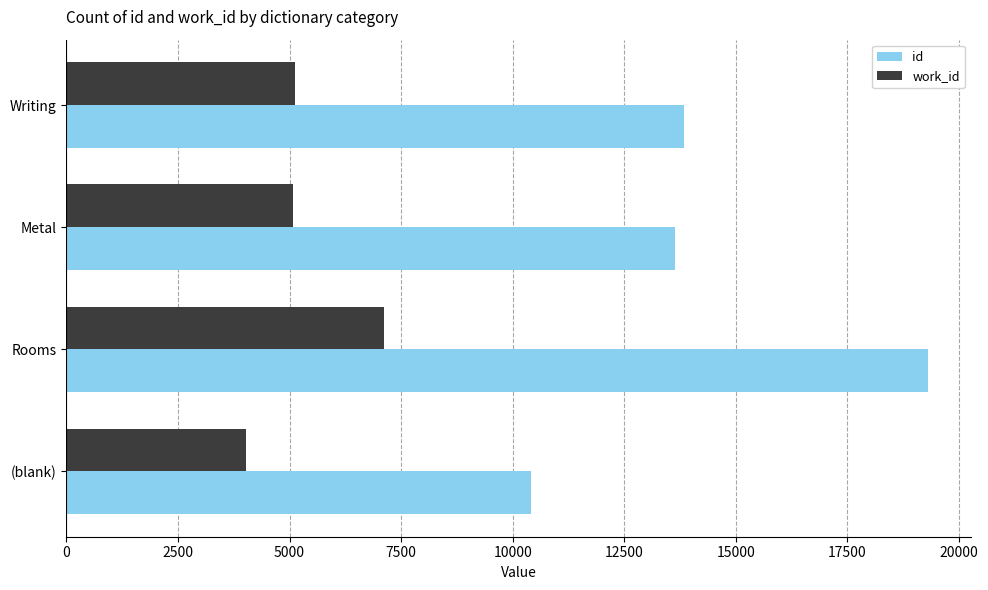

Count the number of data series in this chart.

2